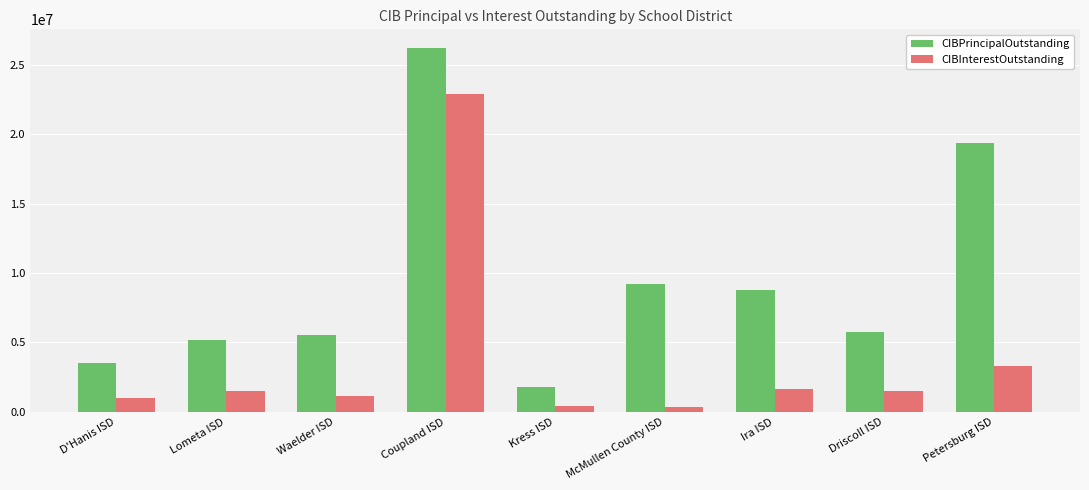

What is the average value of the CIBPrincipalOutstanding series?

9491444.4